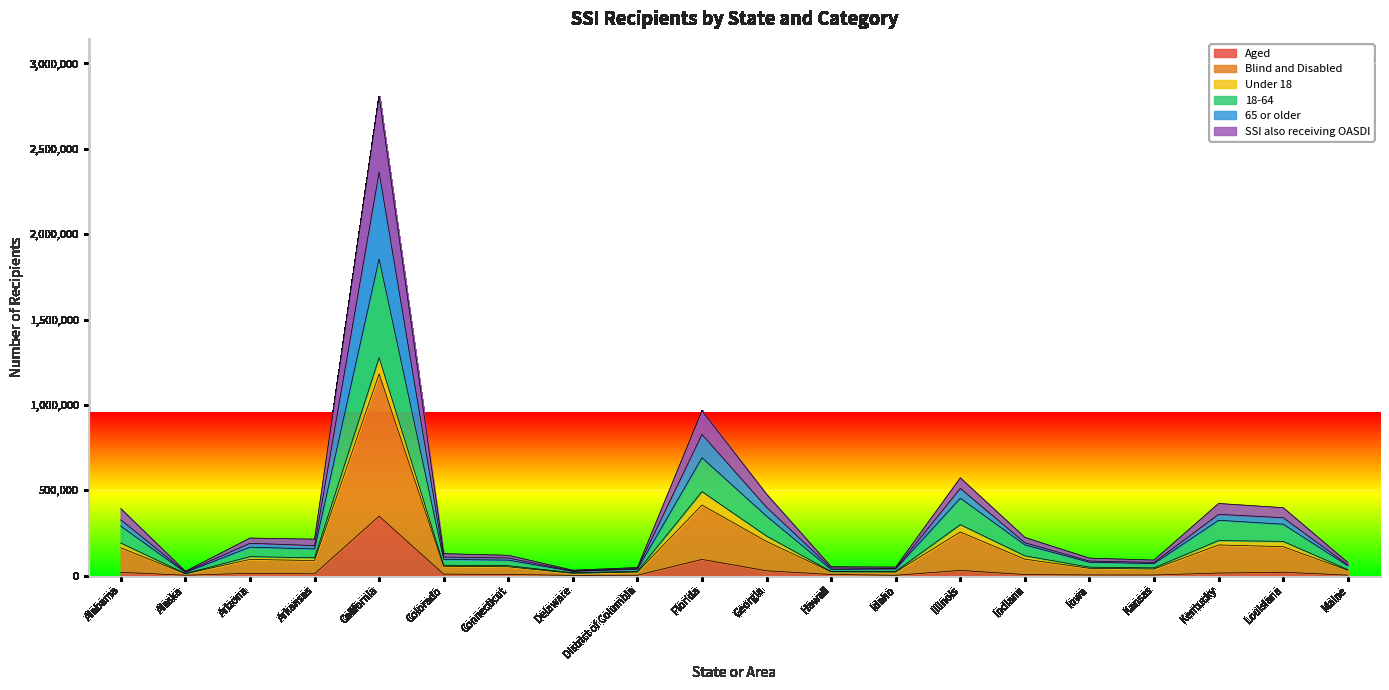

Count the number of categories in the chart.

20